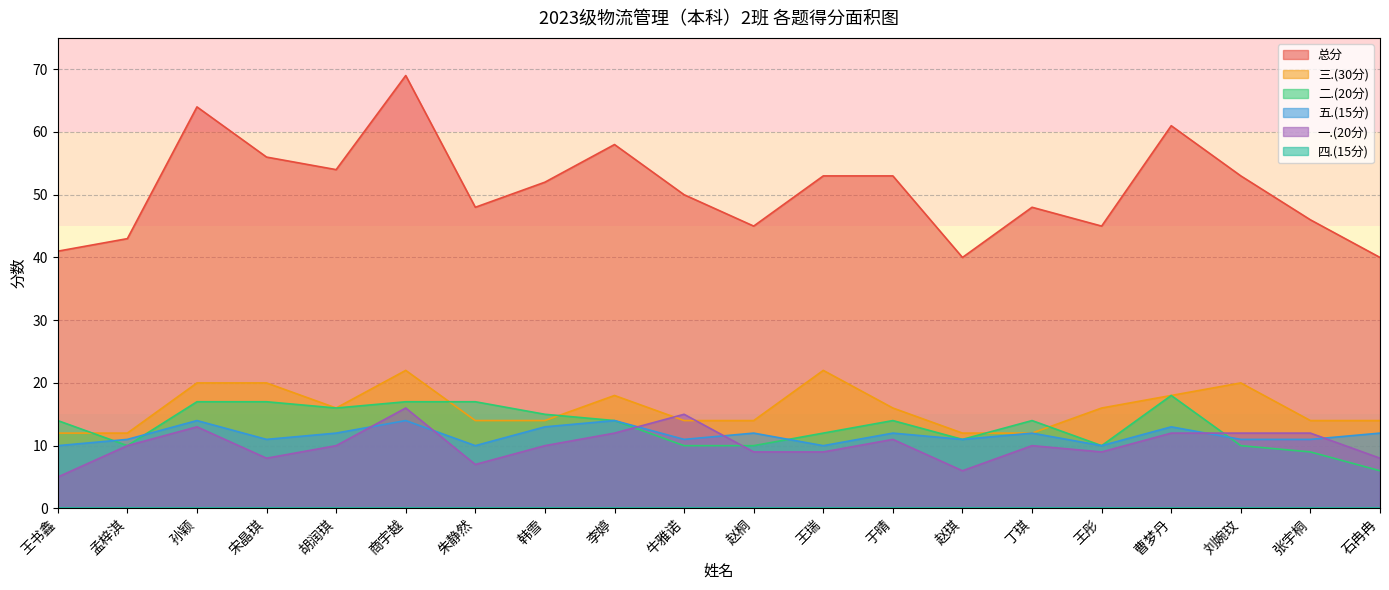

What position from the right is 商宇越?

15